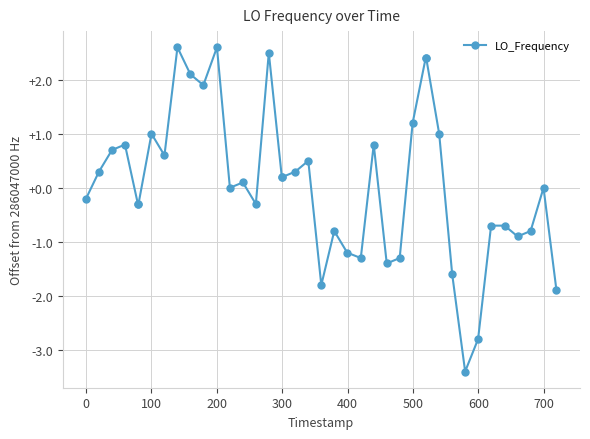

True or false: the data has more than 2 interior local peaks.

True